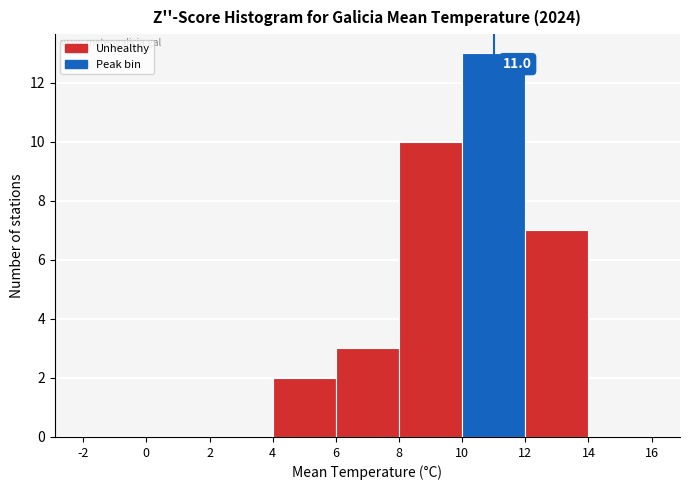

Over which range of the x-axis is the bar tallest?

10 to 12